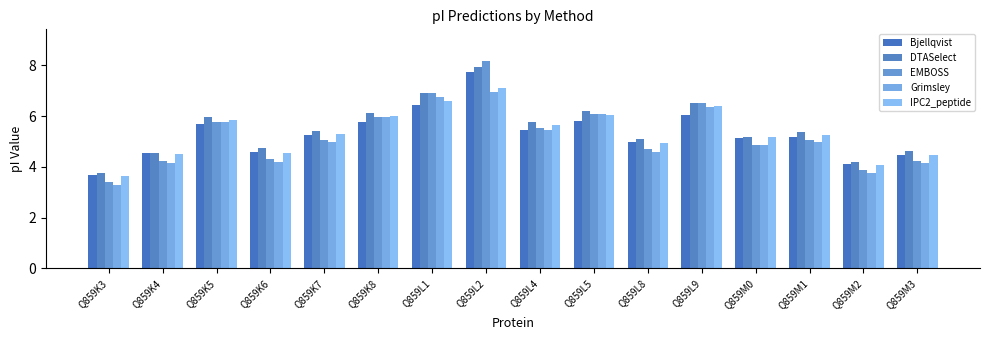

What is the greatest value displayed?

8.2